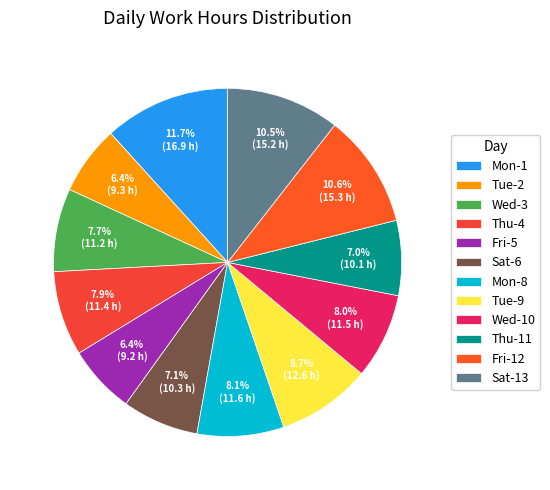

Count the number of slices in the pie.

12